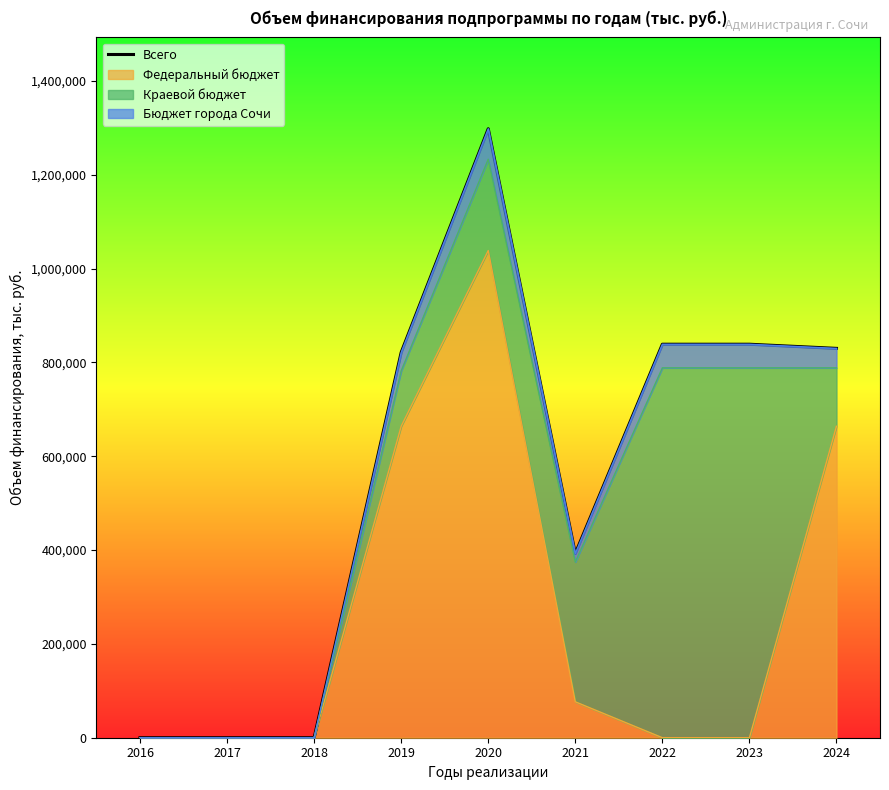

How many categories are shown in the chart?

9